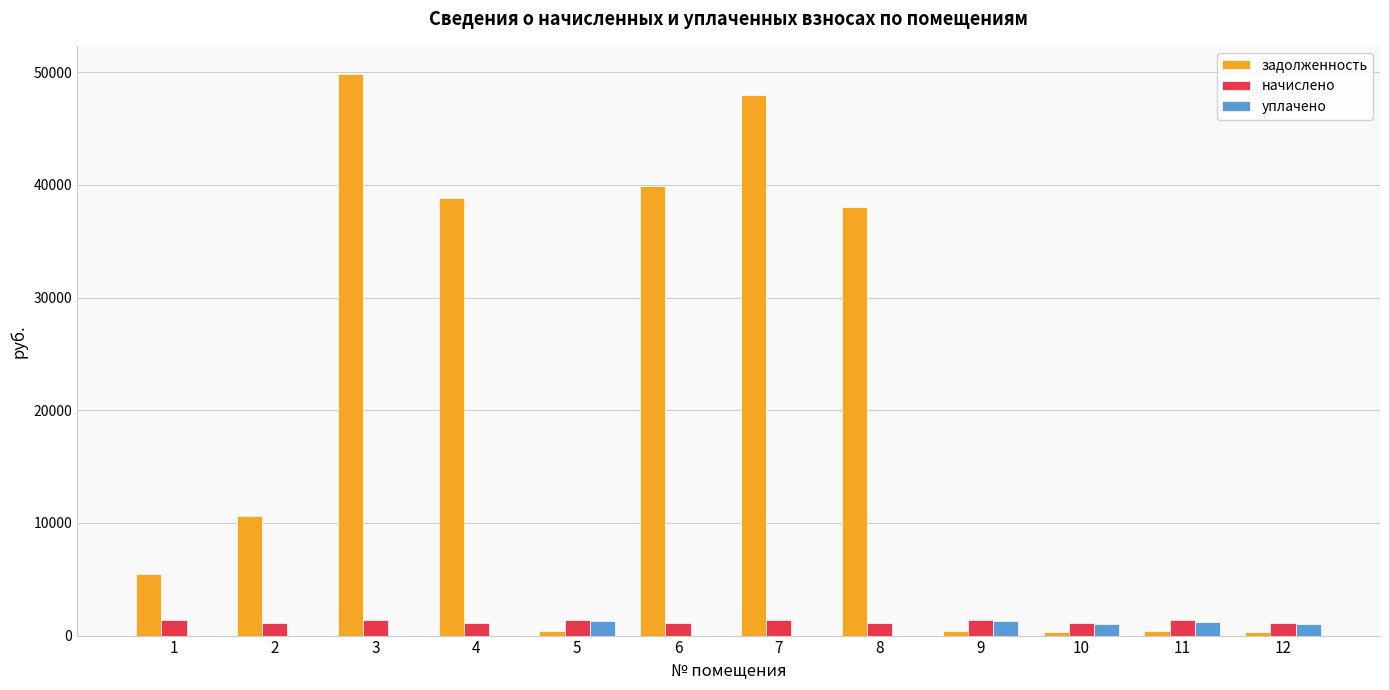

What is the maximum value shown in the chart?

49844.6